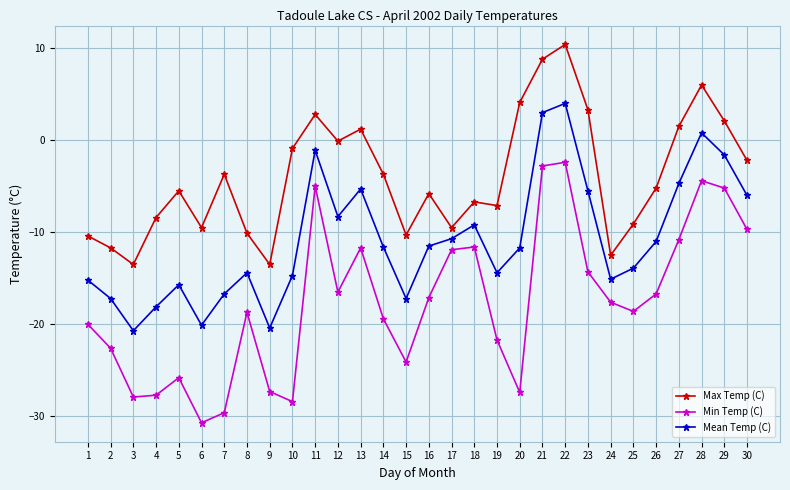

What is the total value across all series at 12?

-24.9